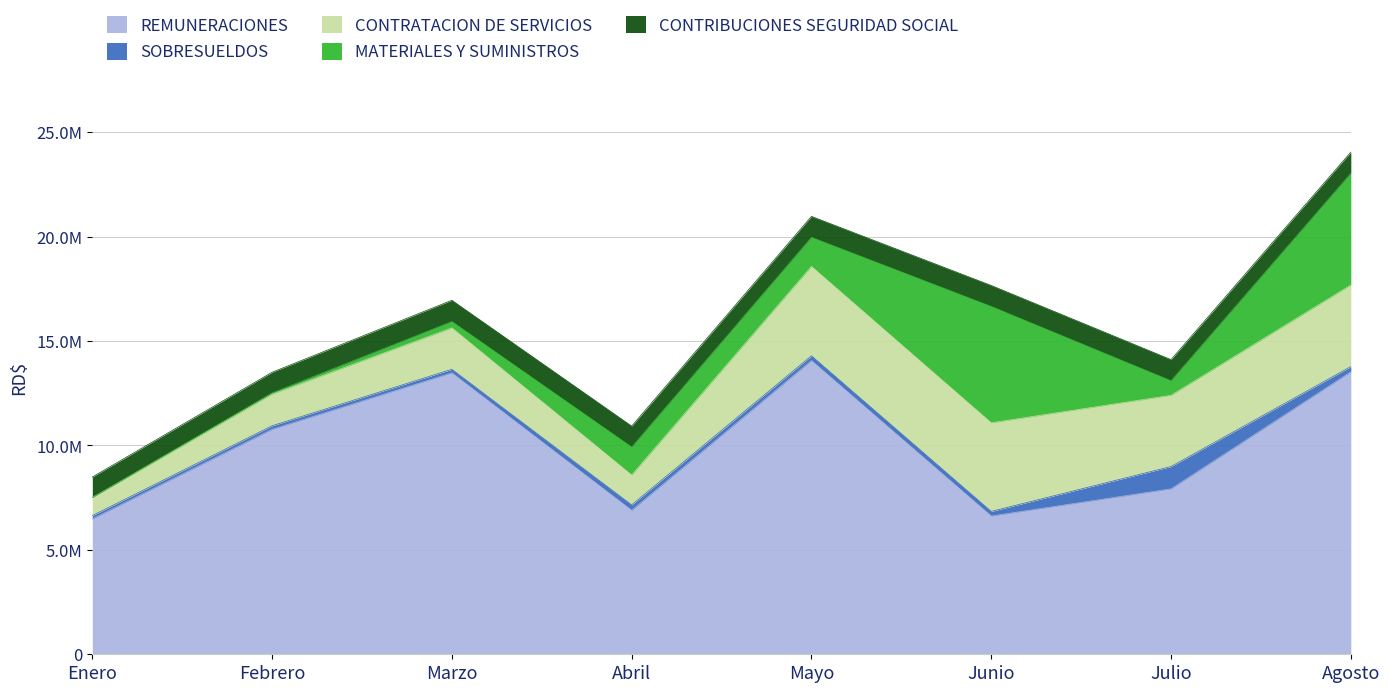

What position from the right is Enero?

8